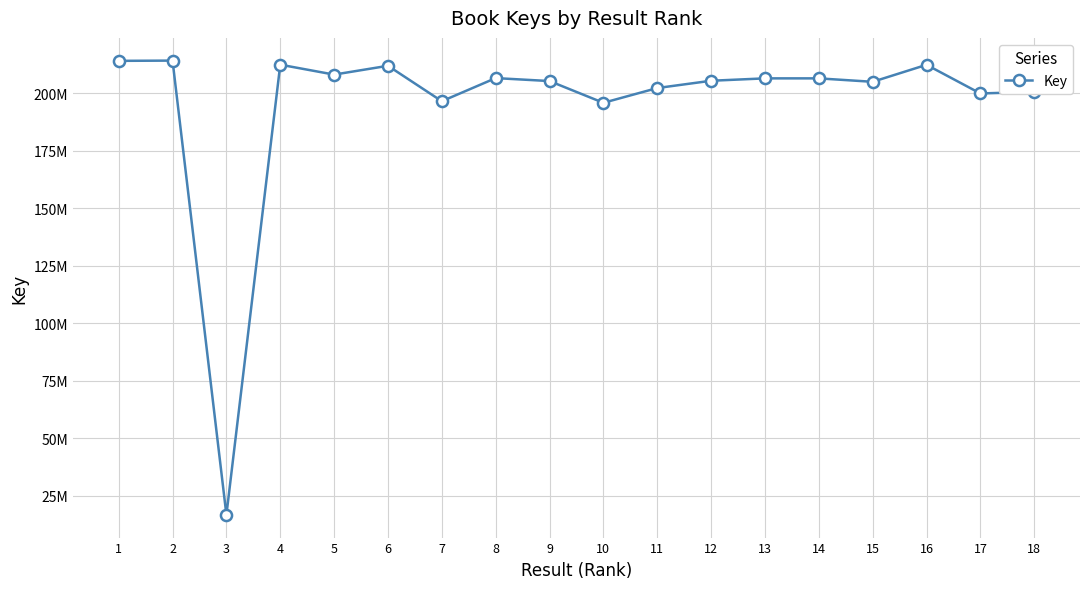

Where is the first local minimum?

3